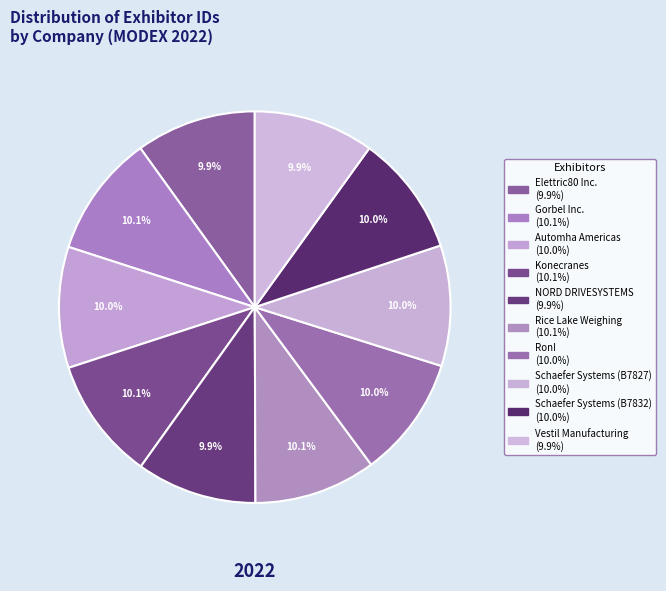

How much of the chart is everything except Automha Americas?

90.0%